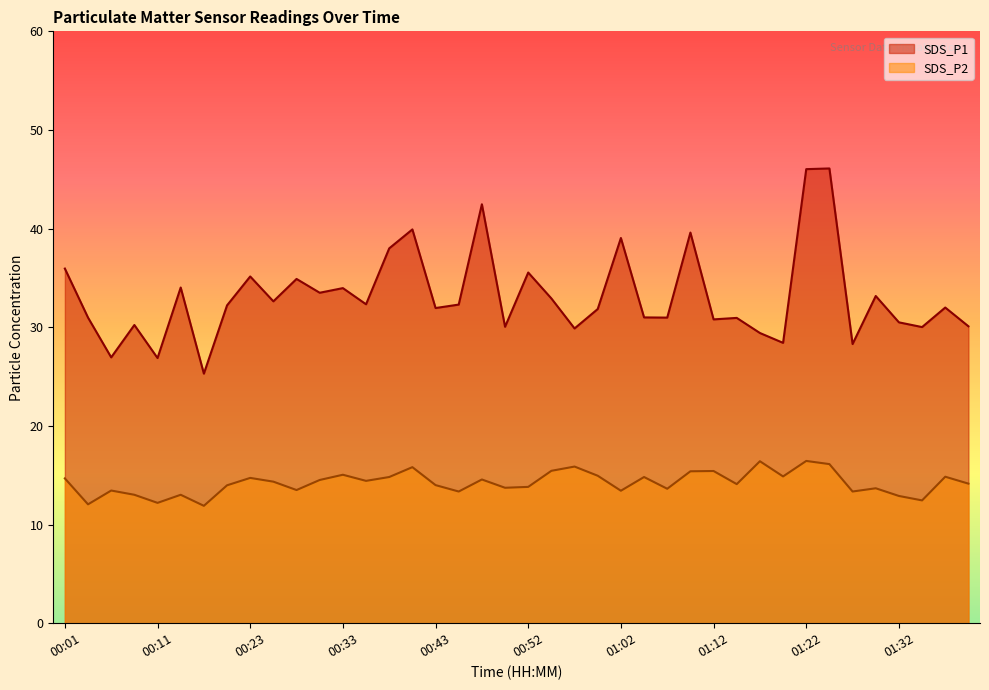

Does the chart display data point markers on the line(s)?

No